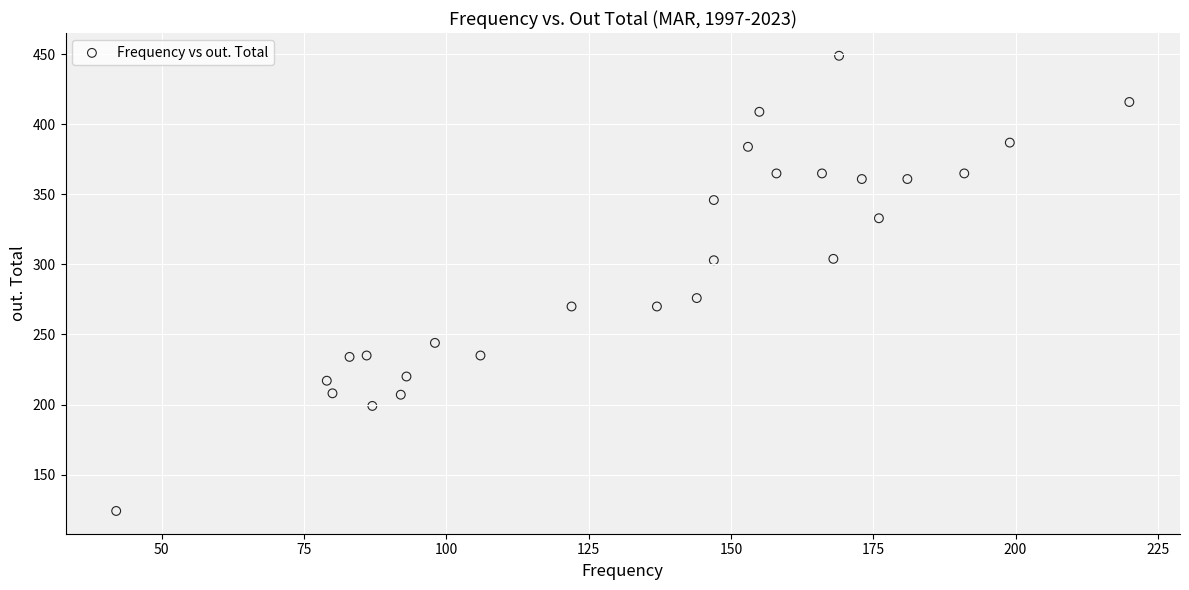

What Y value in the scatter plot is closest to 286?

276